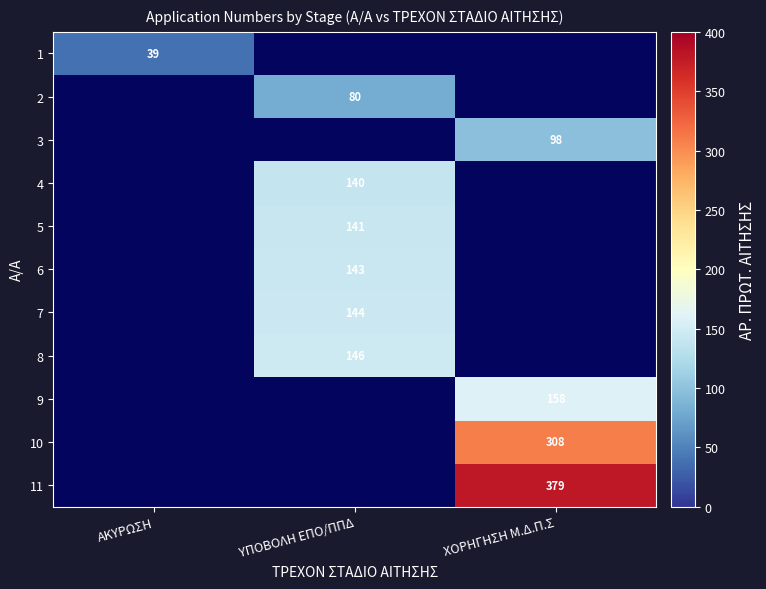

True or false: 8 has a value of 146 at ΥΠΟΒΟΛΗ ΕΠΟ/ΠΠΔ.

True